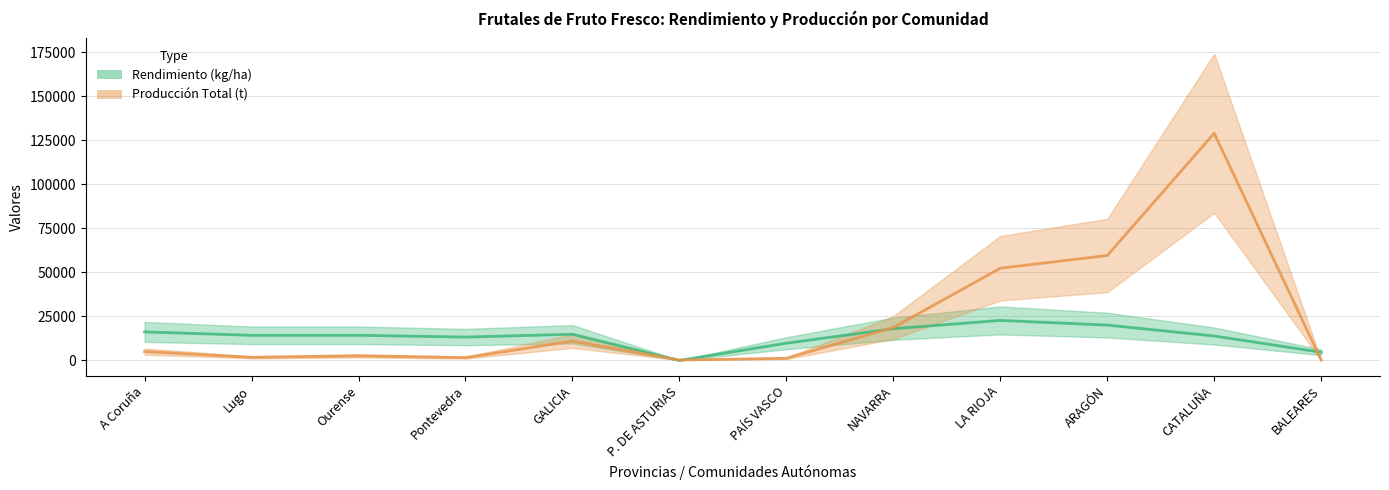

List the labels in order of Rendimiento (kg/ha) value, smallest first.

P. DE ASTURIAS, BALEARES, PAÍS VASCO, Pontevedra, CATALUÑA, Lugo, Ourense, GALICIA, A Coruña, NAVARRA, ARAGÓN, LA RIOJA